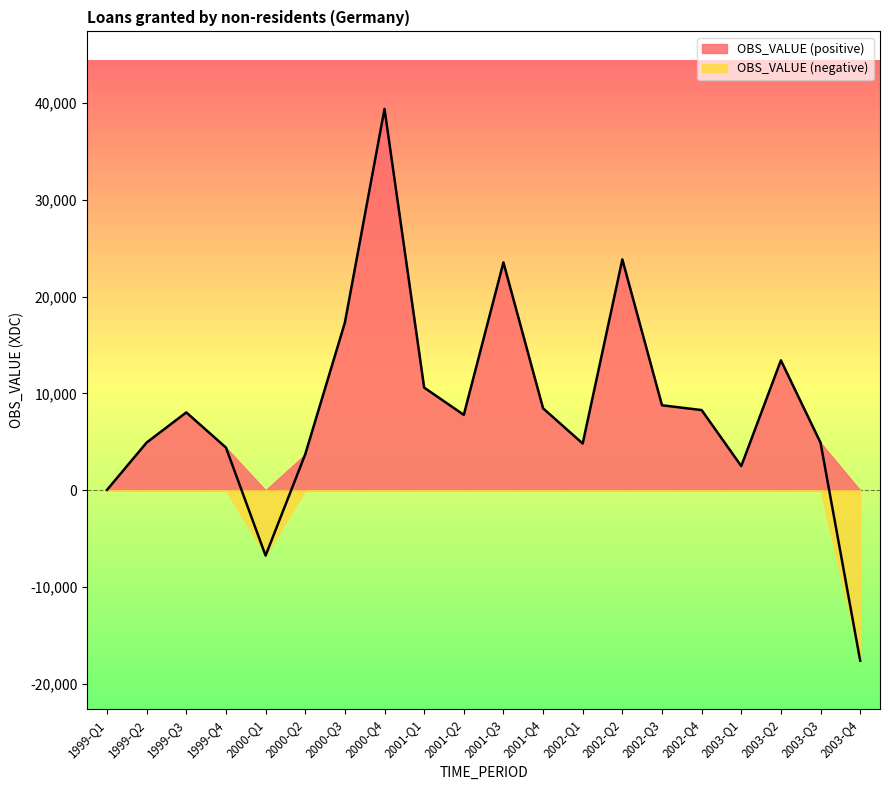

What is the value of the 18th point from the left?

13410